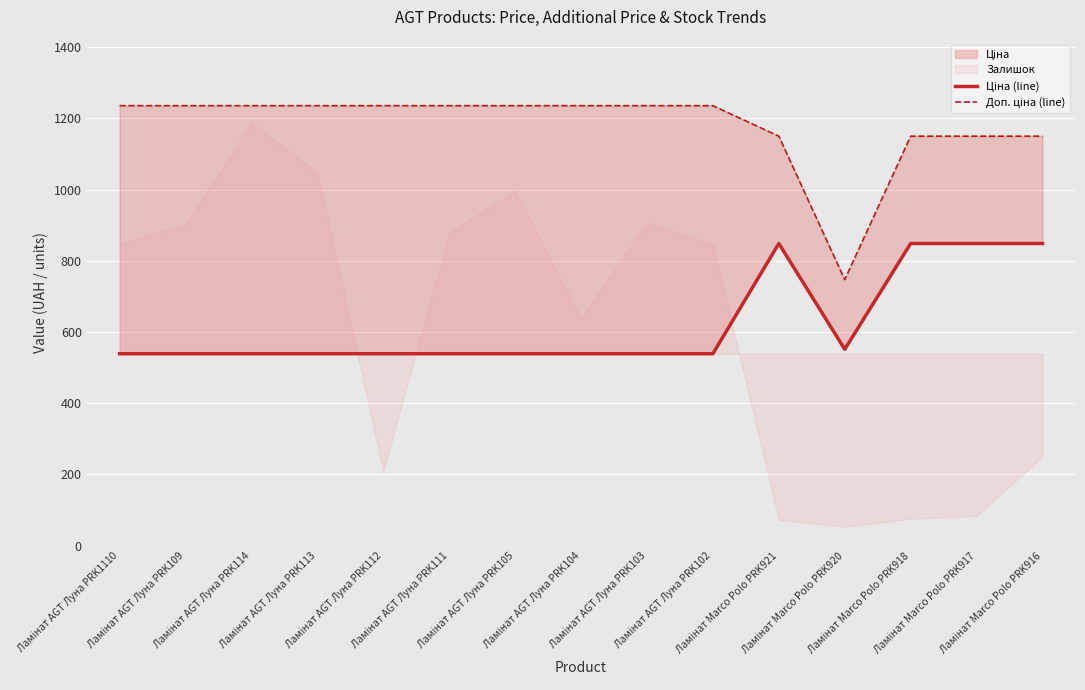

What is the average value of the Ціна (line) series?

622.3